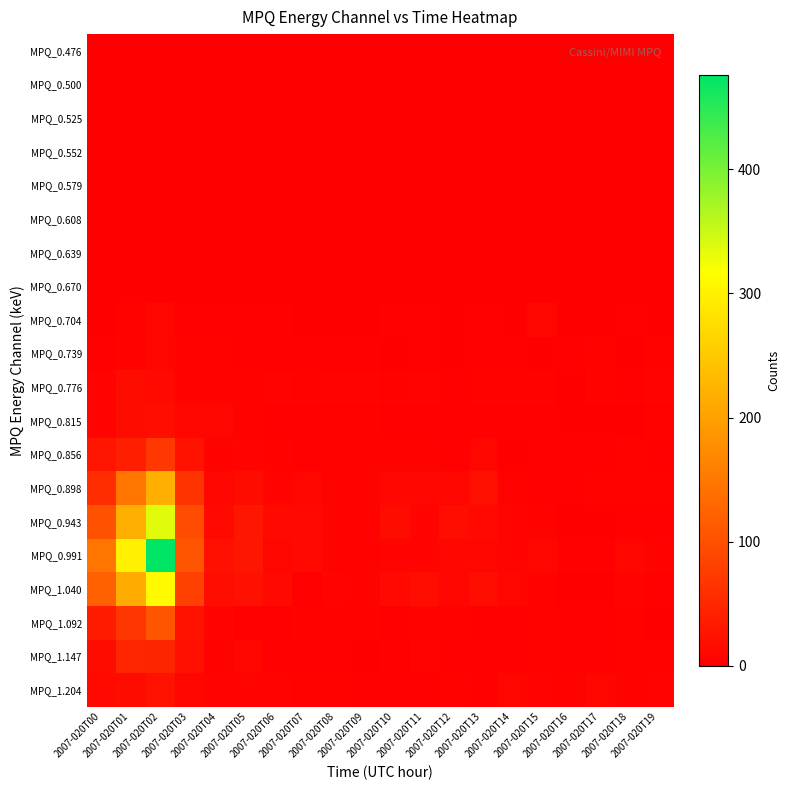

Between 2007-020T03 and 2007-020T06, which series saw the biggest shift?

MPQ_0.991